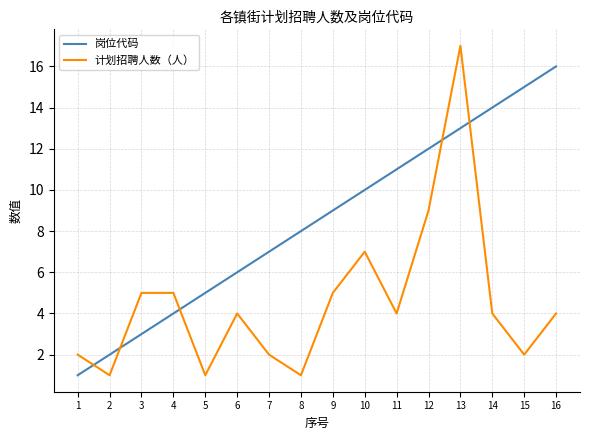

Reading right to left, what are all the values shown in this chart?

岗位代码: 16=16	15=15	14=14	13=13	12=12	11=11	10=10	9=9	8=8	7=7	6=6	5=5	4=4	3=3	2=2	1=1
计划招聘人数（人）: 16=4	15=2	14=4	13=17	12=9	11=4	10=7	9=5	8=1	7=2	6=4	5=1	4=5	3=5	2=1	1=2